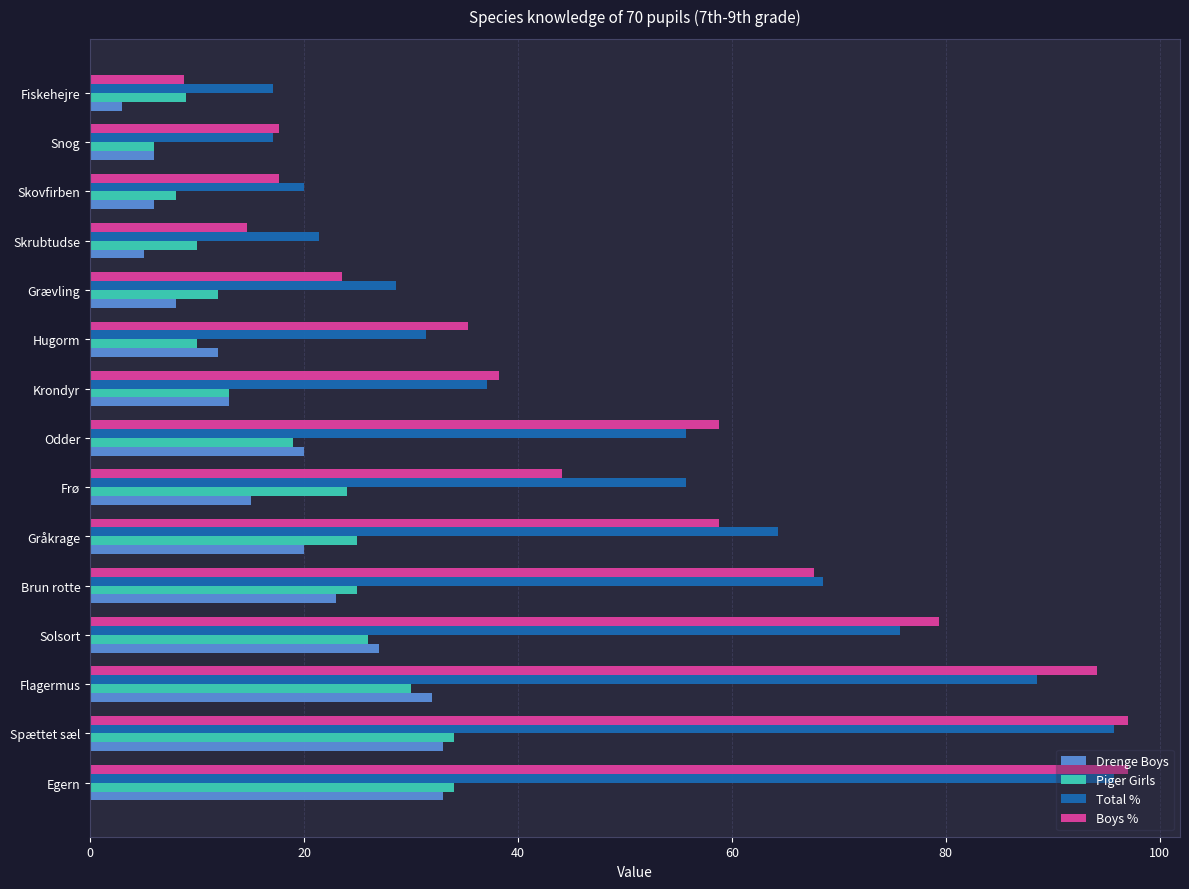

What is the approximate value of Total % at Gråkrage?

64.3